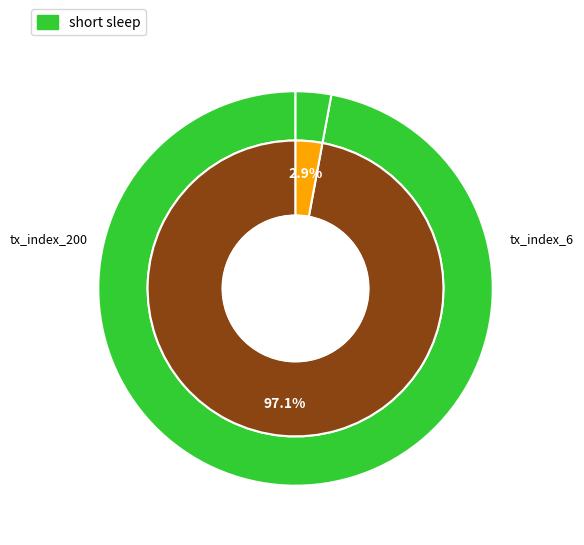

True or false: tx_index_6 accounts for 9% of the total.

False